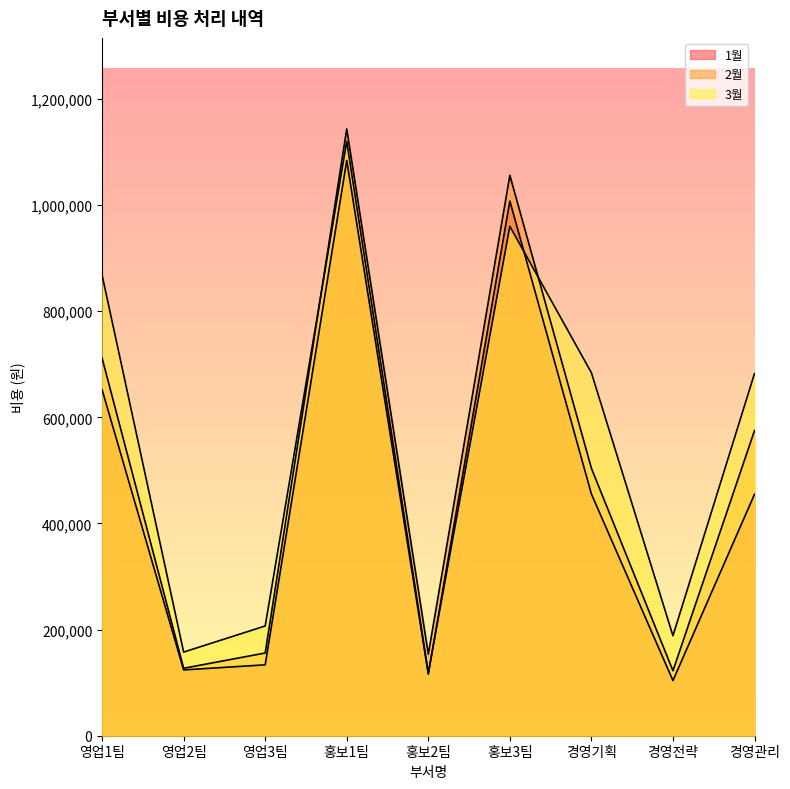

Does the chart have visible grid lines?

No